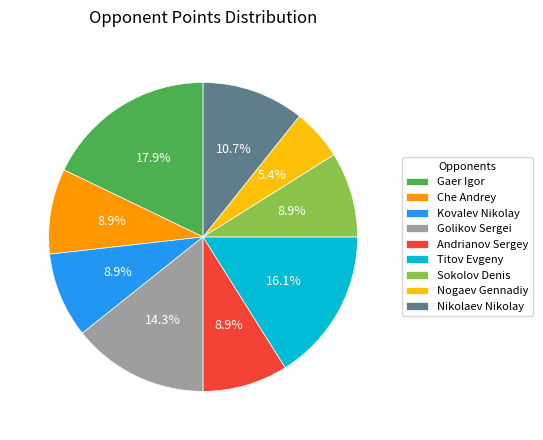

How much of the chart is everything except Andrianov Sergey?

91.1%